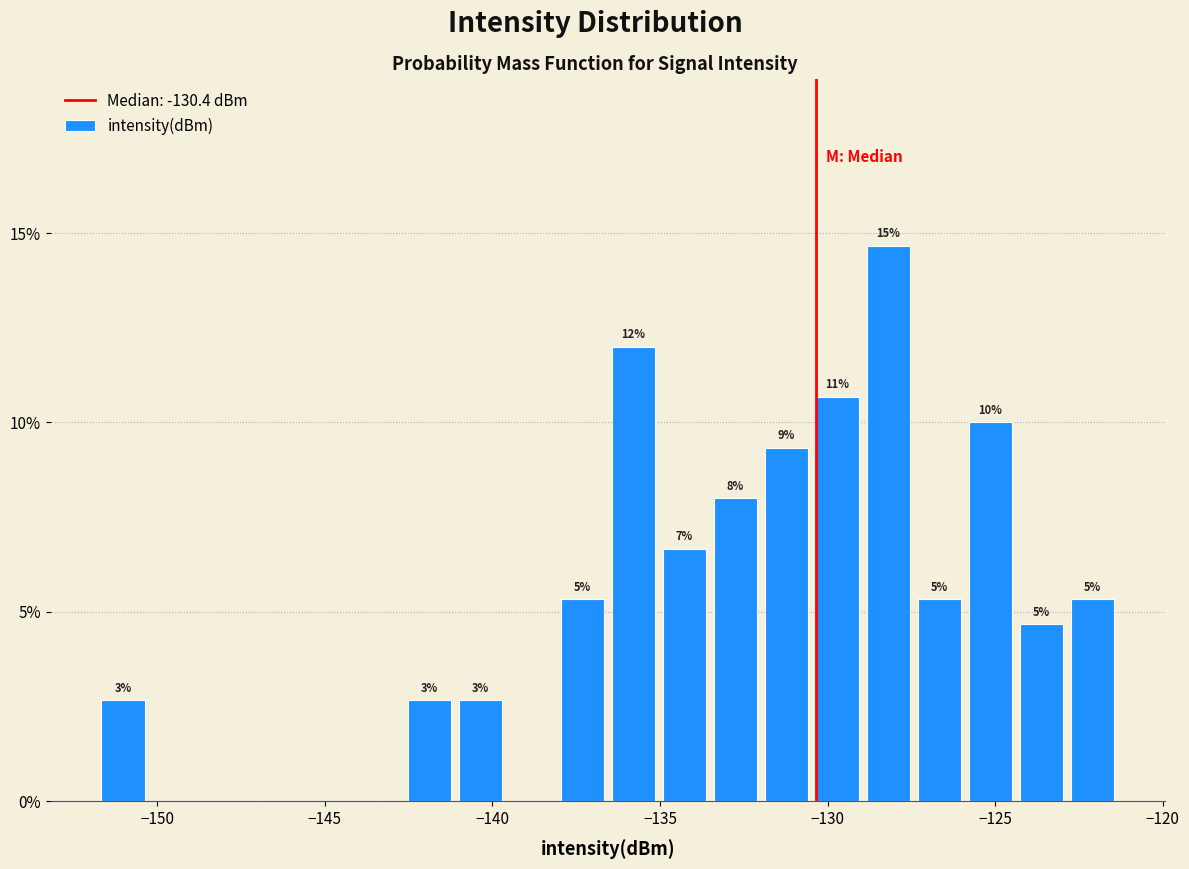

Read against the x-axis, roughly where is the centre of the tallest bar?

-128.0